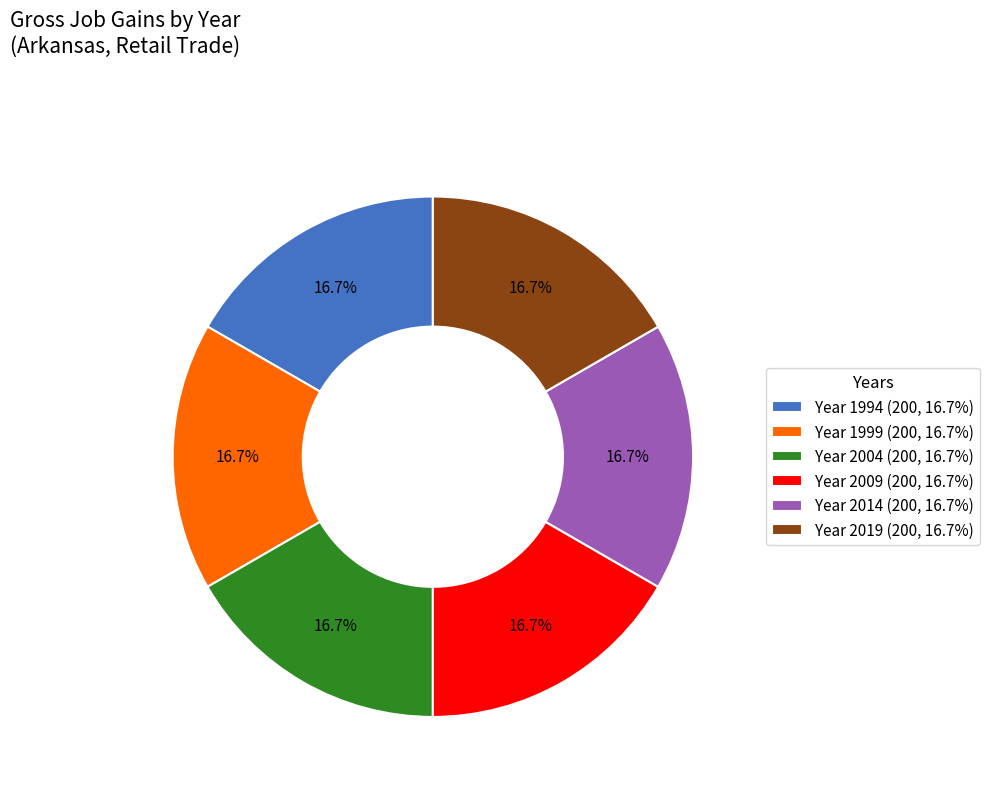

Is there a majority slice in this chart?

No